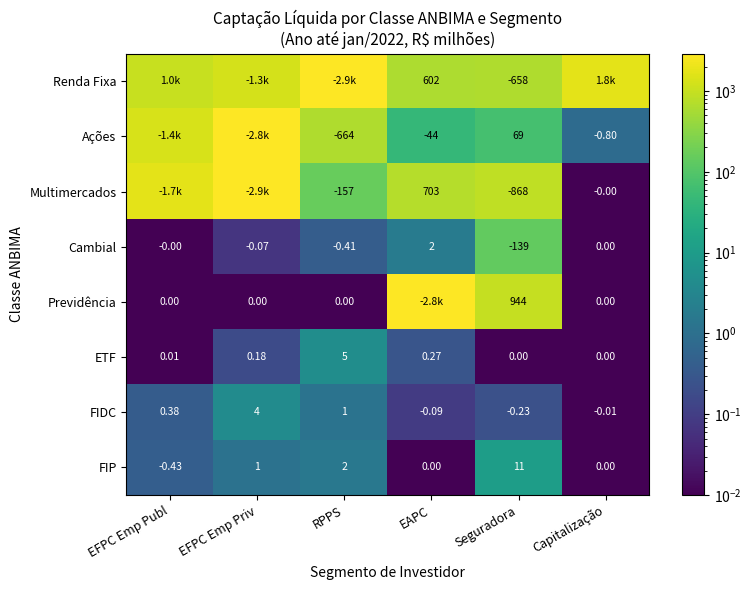

Where is FIDC nearest to the value 1?

RPPS